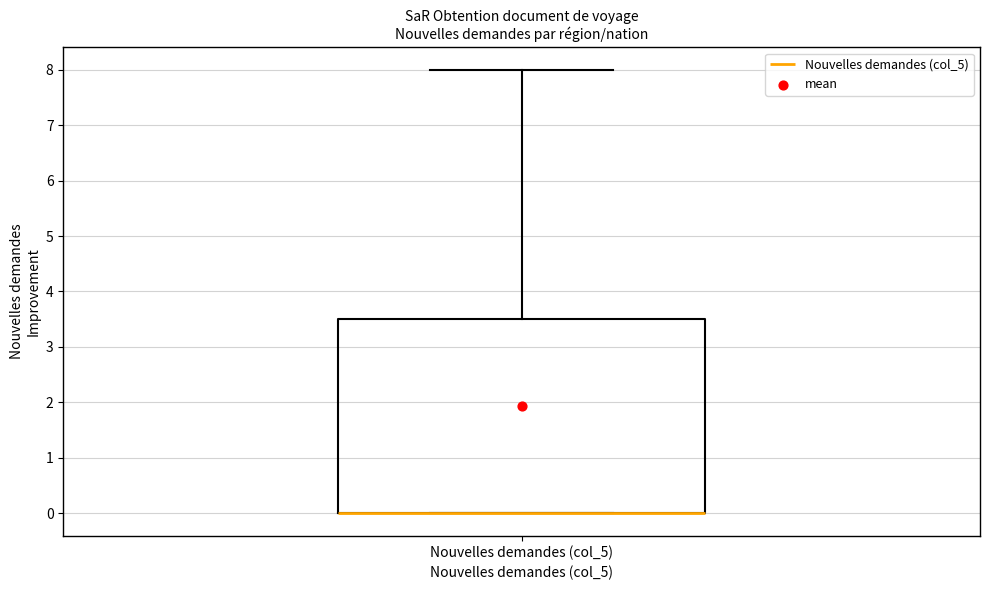

Transcribe this box plot: give where the median line is, the range the box spans, and where the two whiskers end, as read against the y-axis. The values are not printed on the chart, so give them approximately, as read against the axis.

median 0.0 (drawn on the box's lower edge), box 0.0 to 3.5, whiskers 0.0 to 8.0